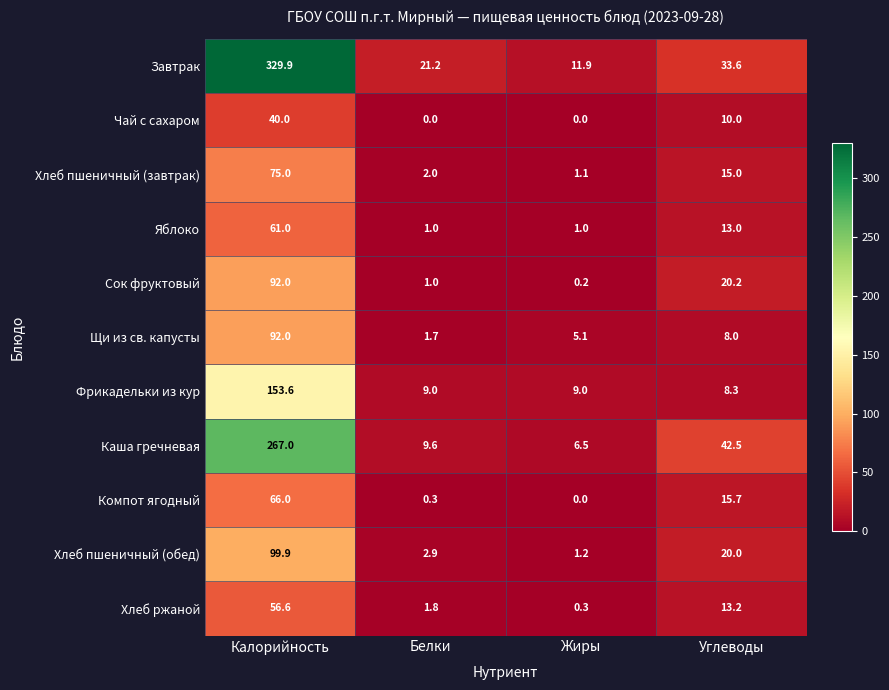

The Щи из св. капусты series shows 5.1 at Жиры. True or false?

True